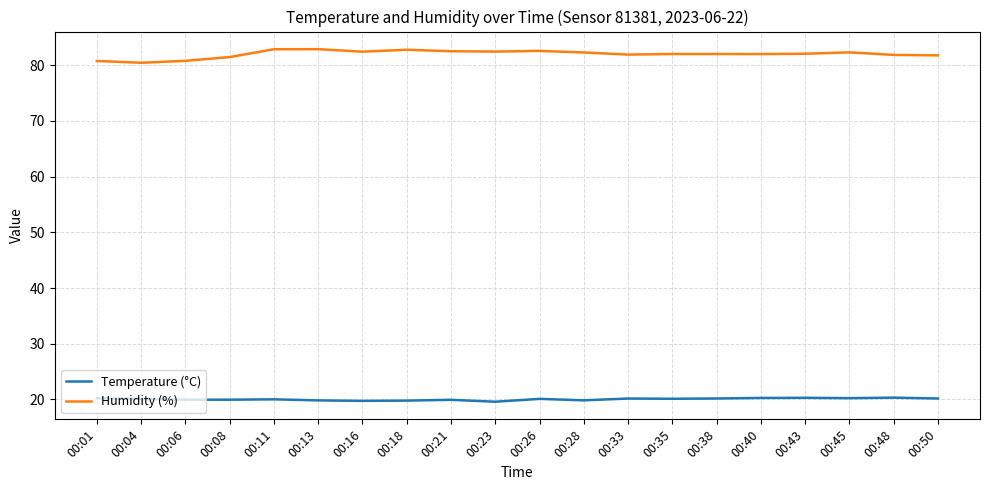

List the series in order of their peak value, lowest first.

Temperature (°C), Humidity (%)